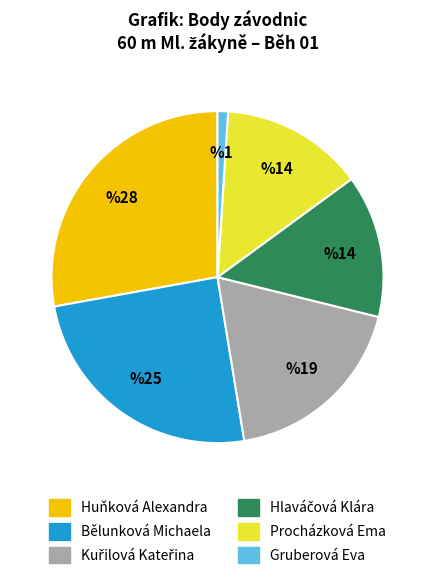

Combined, do Gruberová Eva and Huňková Alexandra account for over 50%?

No